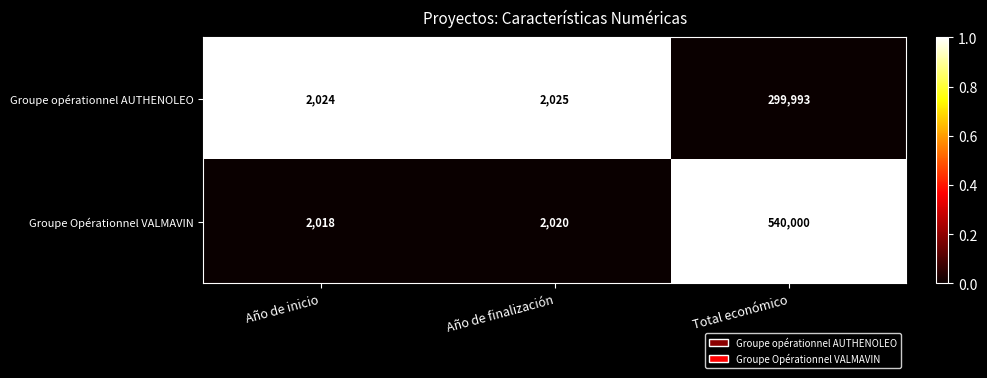

At which category is the sum across all series the highest?

Total económico